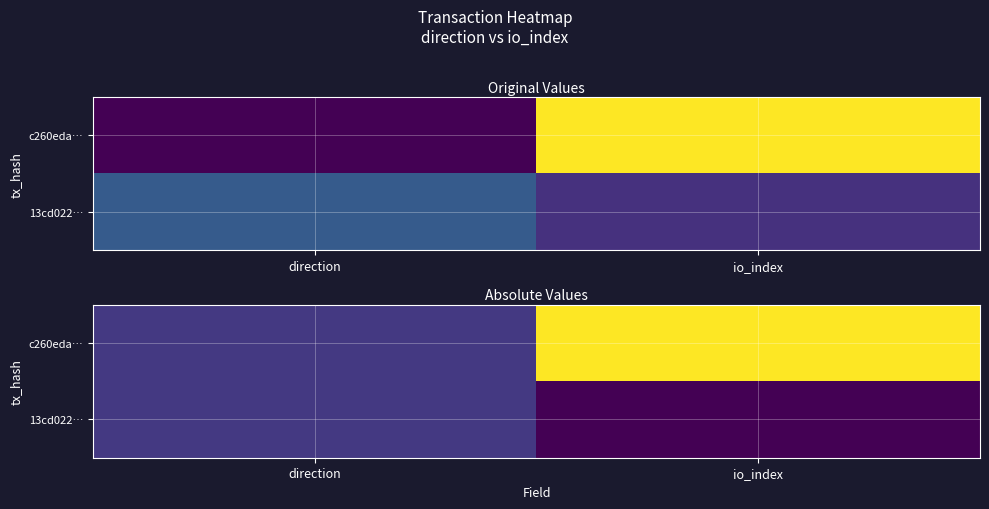

List the labels in order of c260eda… value, smallest first.

direction, io_index